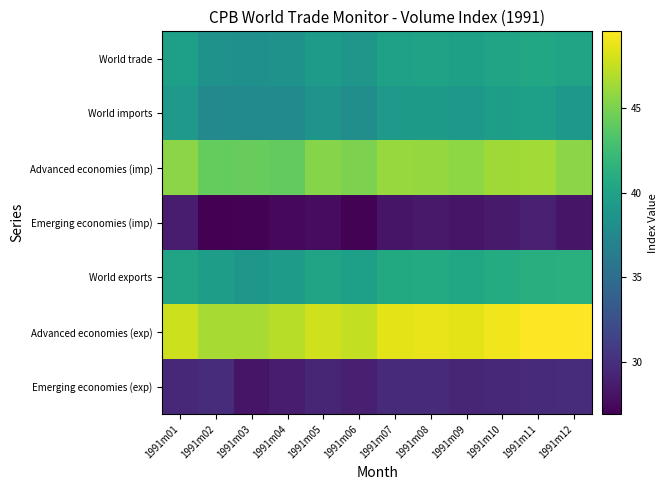

Reading left to right, list all the values displayed in this chart.

World trade: 1991m01=39.7	1991m02=38.5	1991m03=38.3	1991m04=38.6	1991m05=39.4	1991m06=38.9	1991m07=39.9	1991m08=40.0	1991m09=39.7	1991m10=40.2	1991m11=40.4	1991m12=40.1
World imports: 1991m01=39.2	1991m02=37.5	1991m03=37.7	1991m04=37.7	1991m05=38.6	1991m06=38.1	1991m07=39.2	1991m08=39.2	1991m09=39.0	1991m10=39.5	1991m11=39.7	1991m12=38.9
Advanced economies (imp): 1991m01=45.6	1991m02=44.2	1991m03=44.3	1991m04=44.1	1991m05=45.4	1991m06=45.1	1991m07=46.0	1991m08=45.9	1991m09=45.7	1991m10=46.3	1991m11=46.4	1991m12=45.6
Emerging economies (imp): 1991m01=28.8	1991m02=26.9	1991m03=27.1	1991m04=27.4	1991m05=27.7	1991m06=27.1	1991m07=28.2	1991m08=28.4	1991m09=28.2	1991m10=28.6	1991m11=29.0	1991m12=28.2
World exports: 1991m01=40.2	1991m02=39.6	1991m03=38.9	1991m04=39.4	1991m05=40.1	1991m06=39.7	1991m07=40.6	1991m08=40.8	1991m09=40.5	1991m10=40.8	1991m11=41.2	1991m12=41.3
Advanced economies (exp): 1991m01=47.8	1991m02=46.6	1991m03=46.6	1991m04=47.1	1991m05=47.9	1991m06=47.5	1991m07=48.6	1991m08=48.8	1991m09=48.6	1991m10=49.1	1991m11=49.5	1991m12=49.5
Emerging economies (exp): 1991m01=29.6	1991m02=29.8	1991m03=28.2	1991m04=28.7	1991m05=29.3	1991m06=28.9	1991m07=29.6	1991m08=29.7	1991m09=29.4	1991m10=29.5	1991m11=29.7	1991m12=29.8